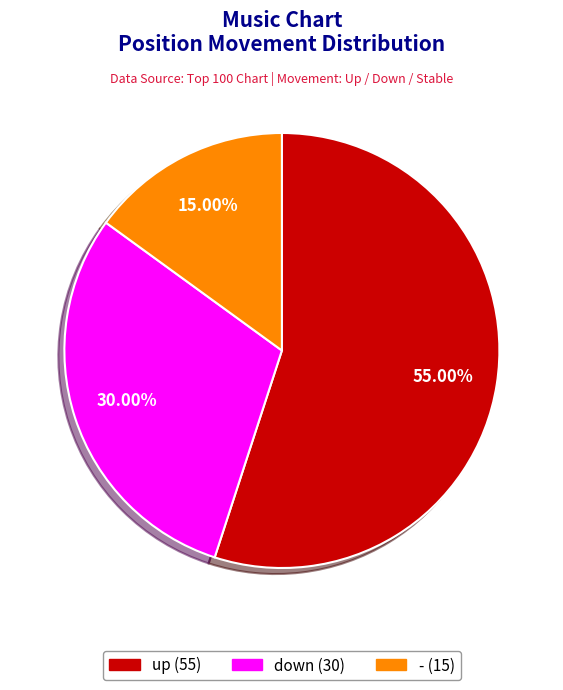

Is the sum of down and up greater than half?

Yes